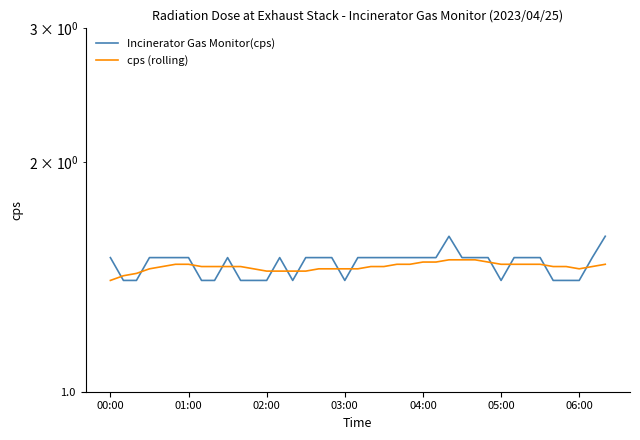

What is the difference between the second highest and second lowest values in the cps (rolling) series?

0.1